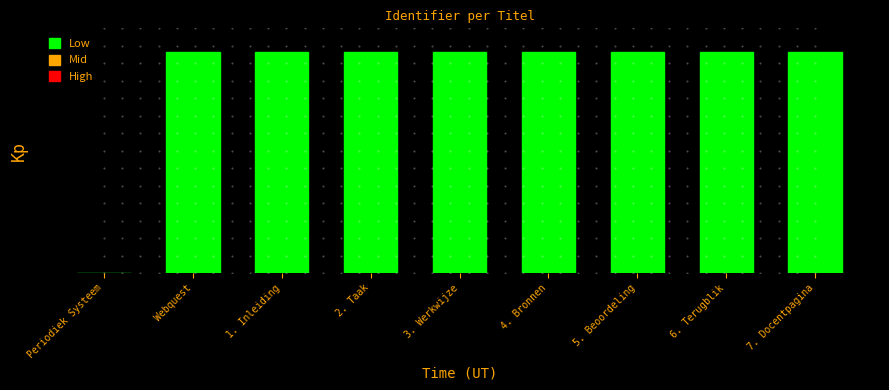

Are the bars horizontal?

No